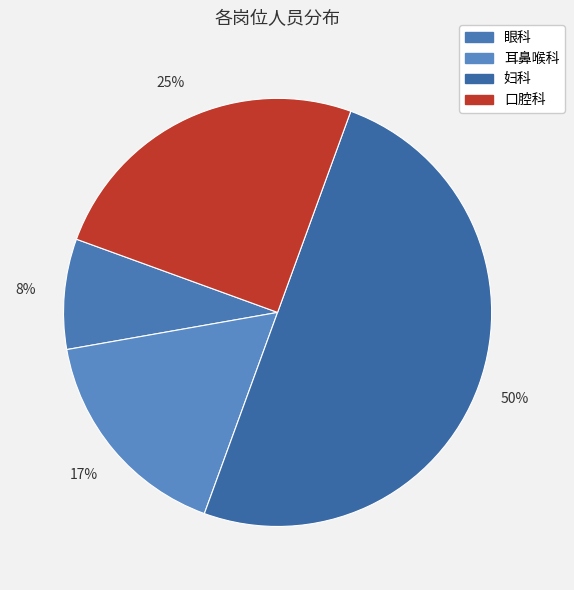

What percentage is the 眼科 slice, to the nearest percent?

8%